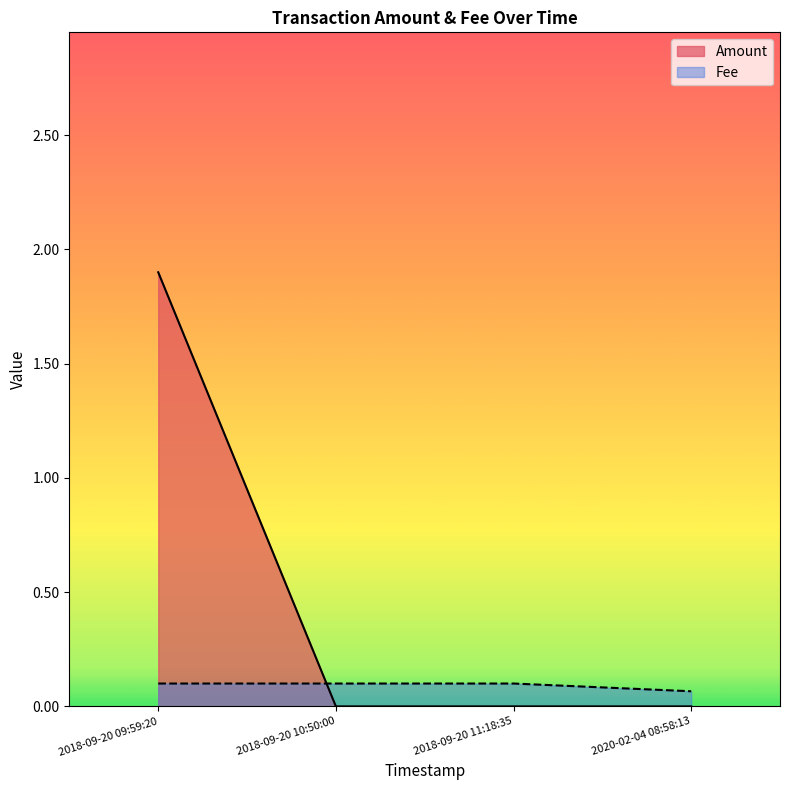

What is the difference between the Amount values at 2018-09-20 09:59:20 and 2018-09-20 11:18:35?

1.9